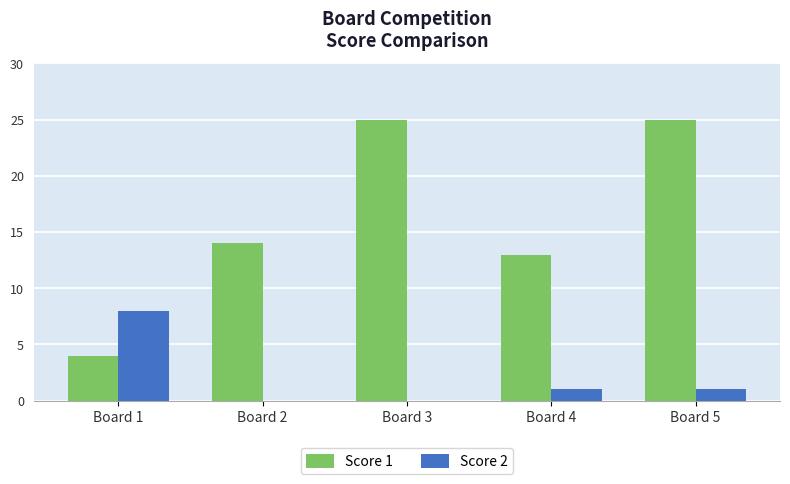

What is the total value across all series at Board 3?

25